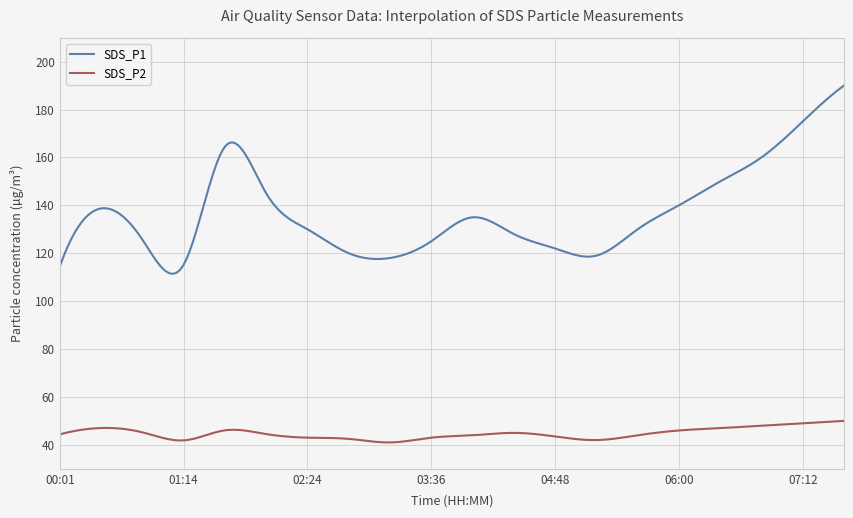

List the series in order of their overall mean, highest first.

SDS_P1, SDS_P2